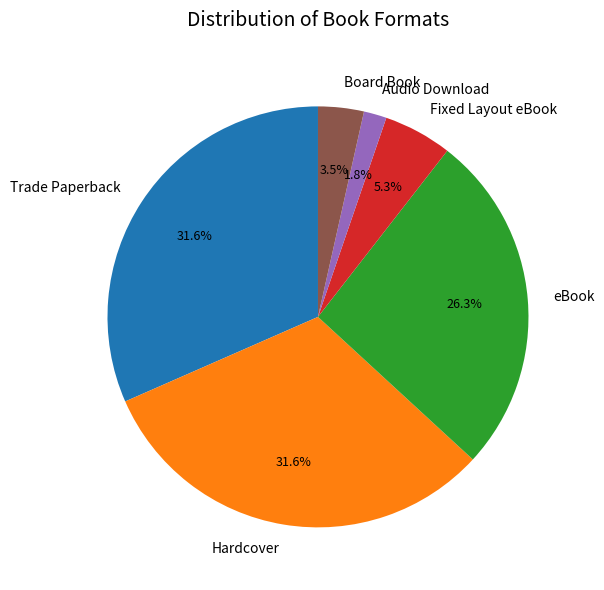

Does Audio Download represent more than half of the total?

No